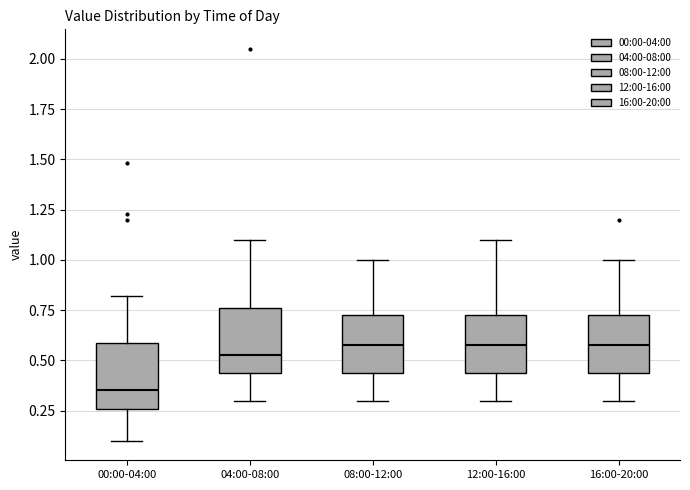

Which box's median line is the lowest?

00:00-04:00